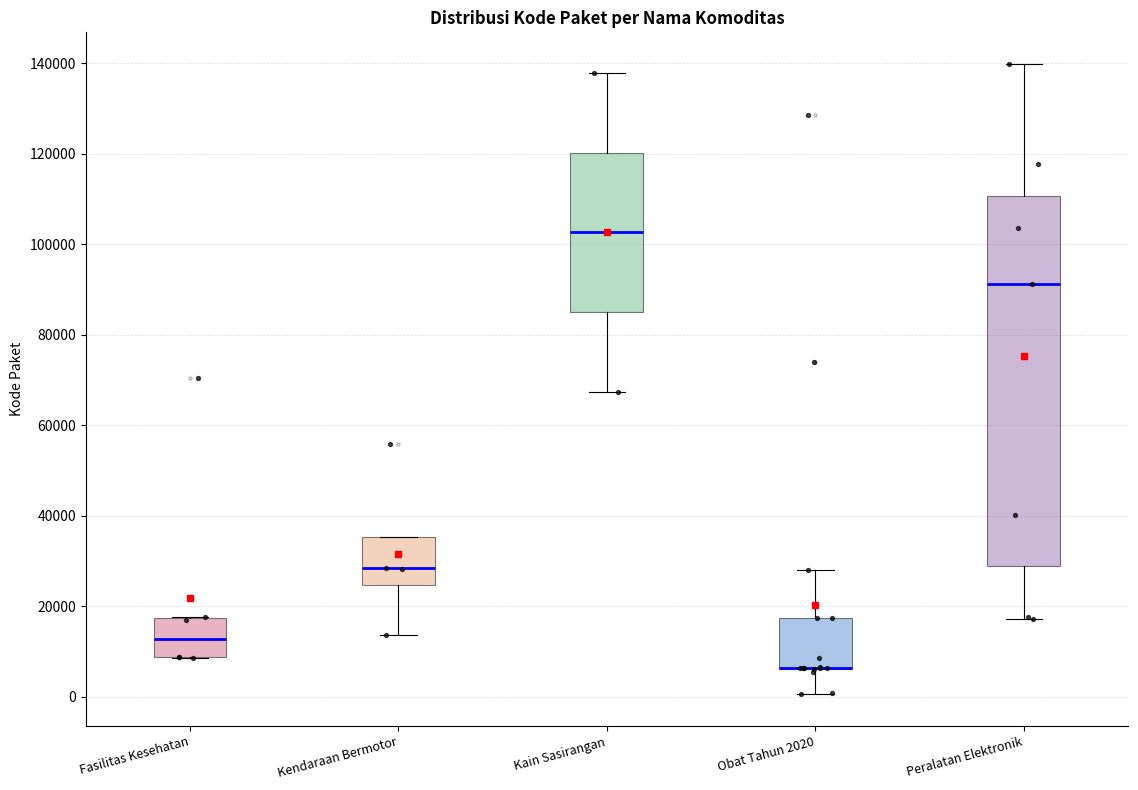

Comparing the boxes themselves (not the whiskers), which one is the tallest?

Peralatan Elektronik